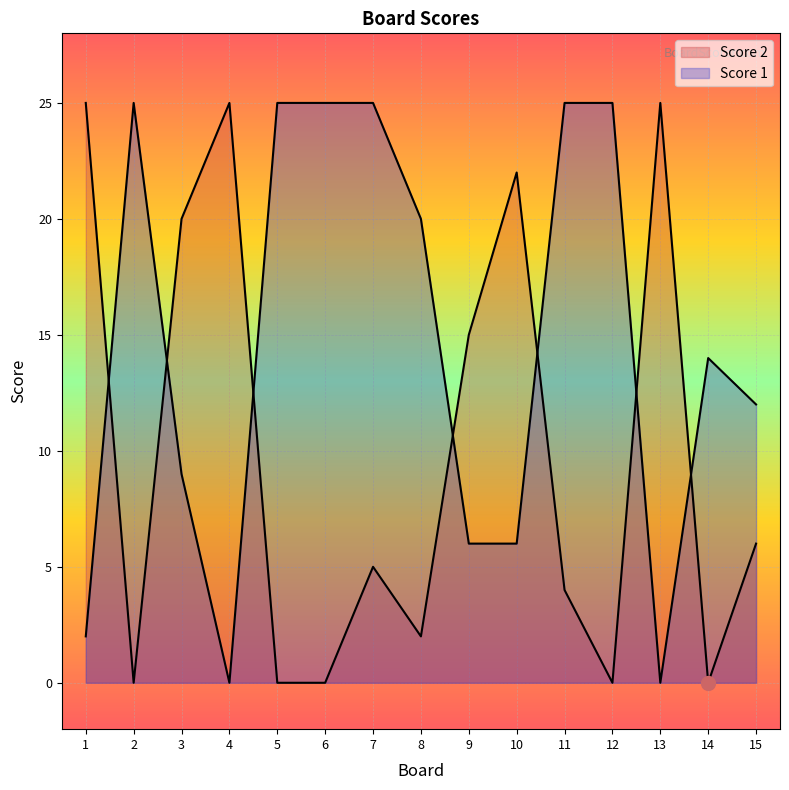

Which series has the largest range (max minus min)?

Score 2